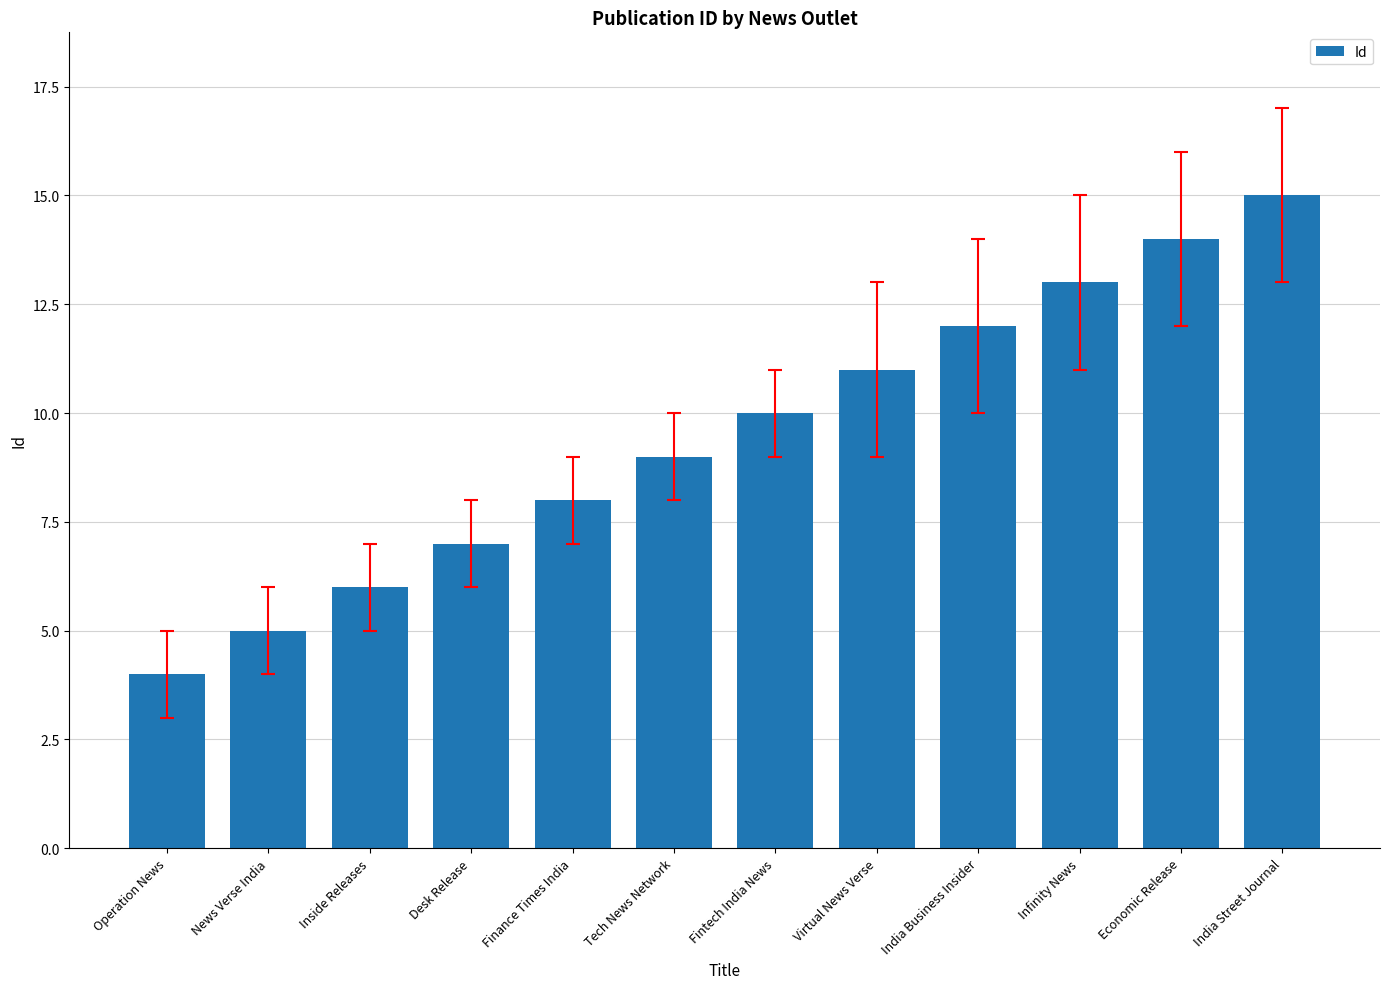

What is the ratio of the value at News Verse India to the value at Fintech India News?

0.5